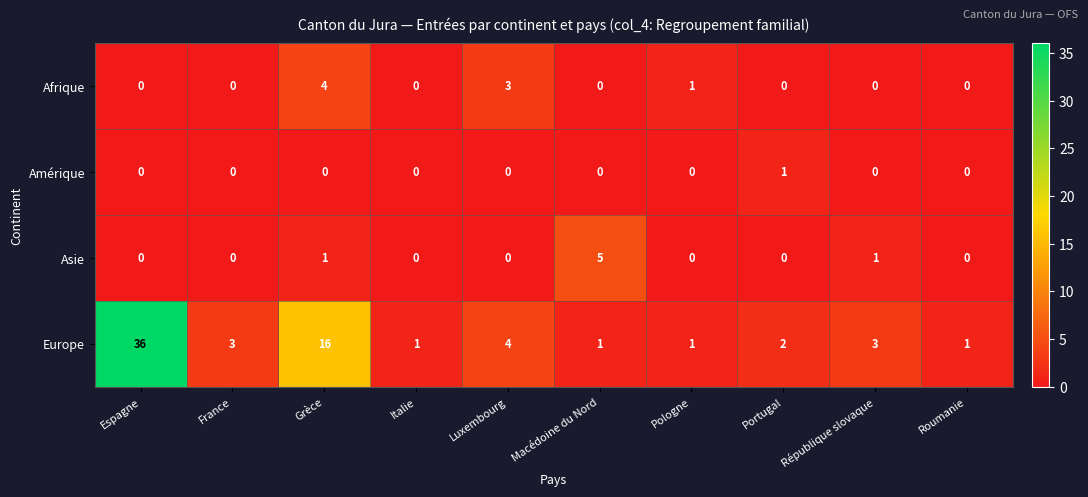

Rank the series by their maximum value, from lowest to highest.

Amérique, Afrique, Asie, Europe